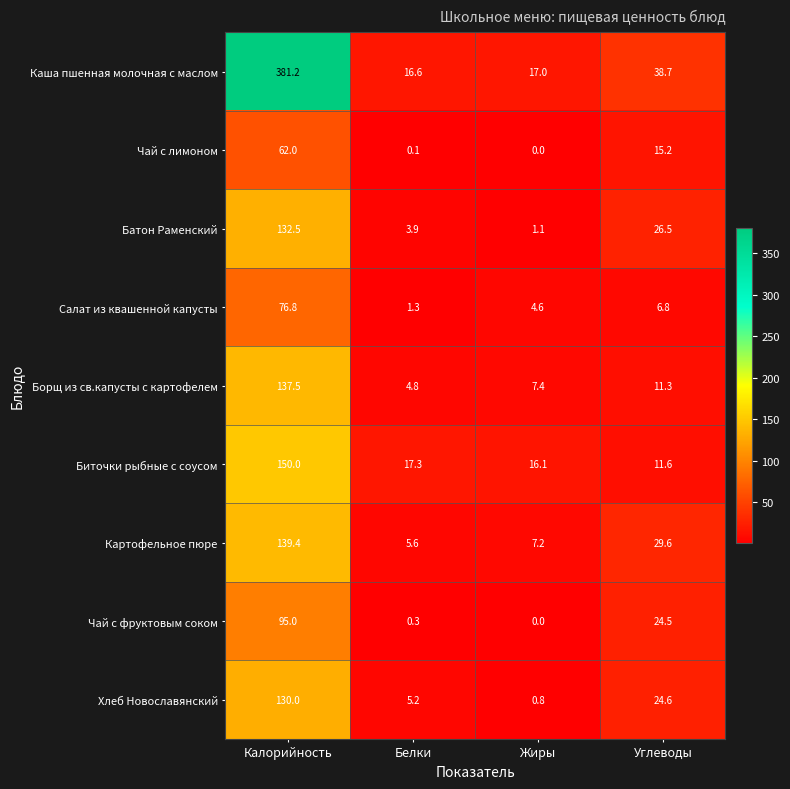

True or false: Борщ из св.капусты с картофелем has a value of 137.5 at Калорийность.

True